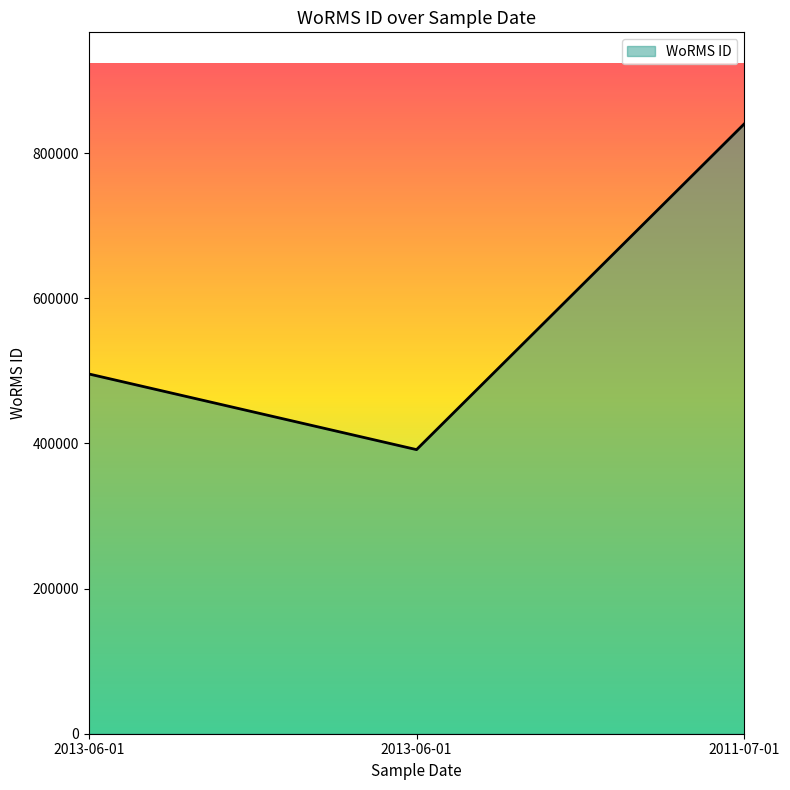

Does the chart display data point markers on the line(s)?

No